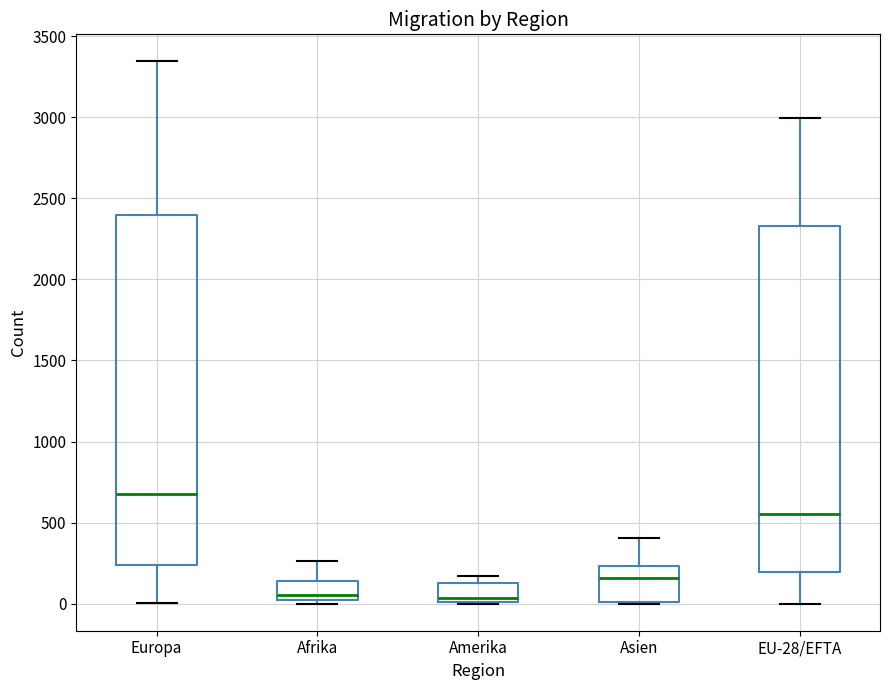

Reading left to right, read every box against the y-axis: the position of its median line, the range the box covers, and the ends of its whiskers. The values are not printed on the chart, so give them approximately, as read against the axis.

Europa: median 650, box 250 to 2400, whiskers 0 to 3350
Afrika: median 50, box 0 to 150, whiskers 0 (just below the box's lower edge) to 250
Amerika: median 50, box 0 to 150, whiskers 0 to 150 (just above the box's upper edge)
Asien: median 150, box 0 to 250, whiskers 0 to 400
EU-28/EFTA: median 550, box 200 to 2350, whiskers 0 to 3000